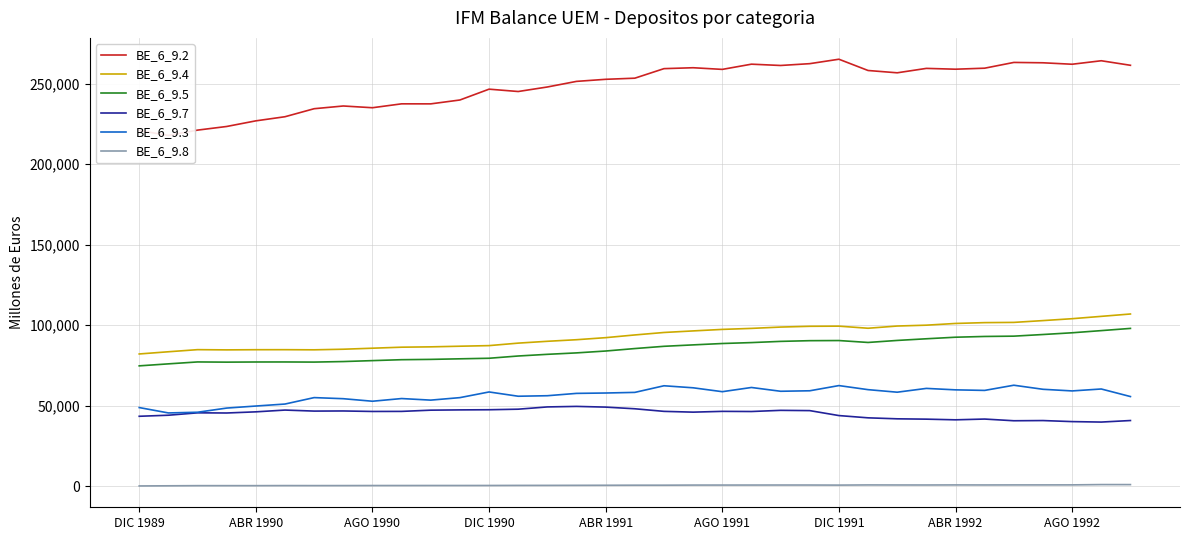

Which category has the lowest value across all series?

DIC 1989